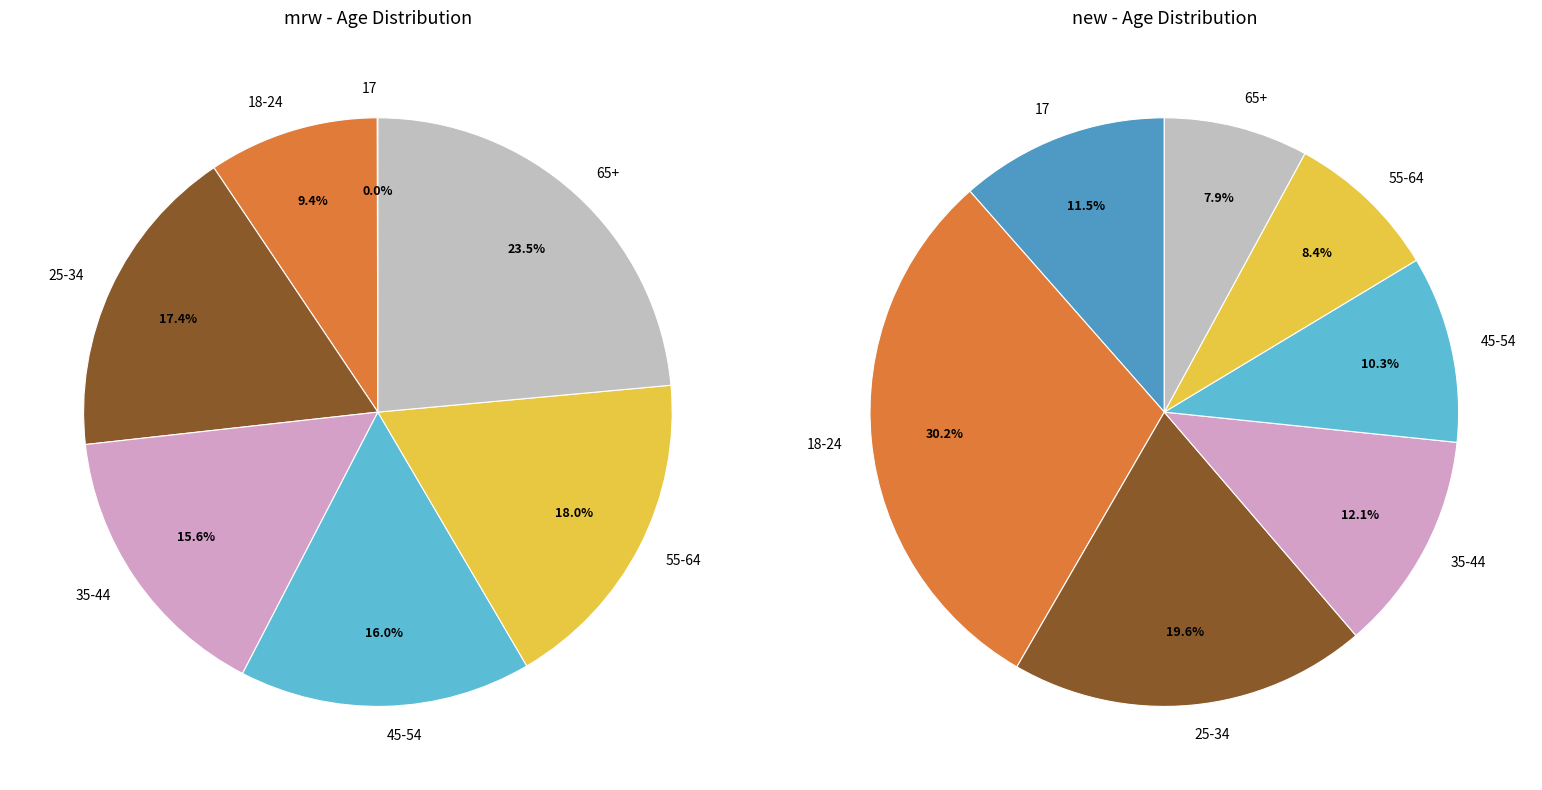

To the nearest percent, what is the difference between the largest and smallest slice percentages?

22%